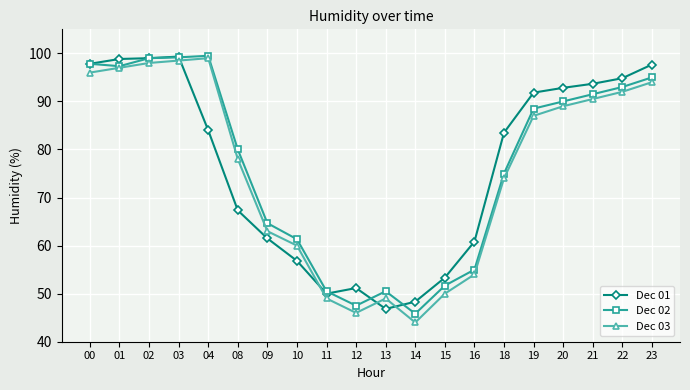

What is the sum of all Dec 03 values?

1508.0